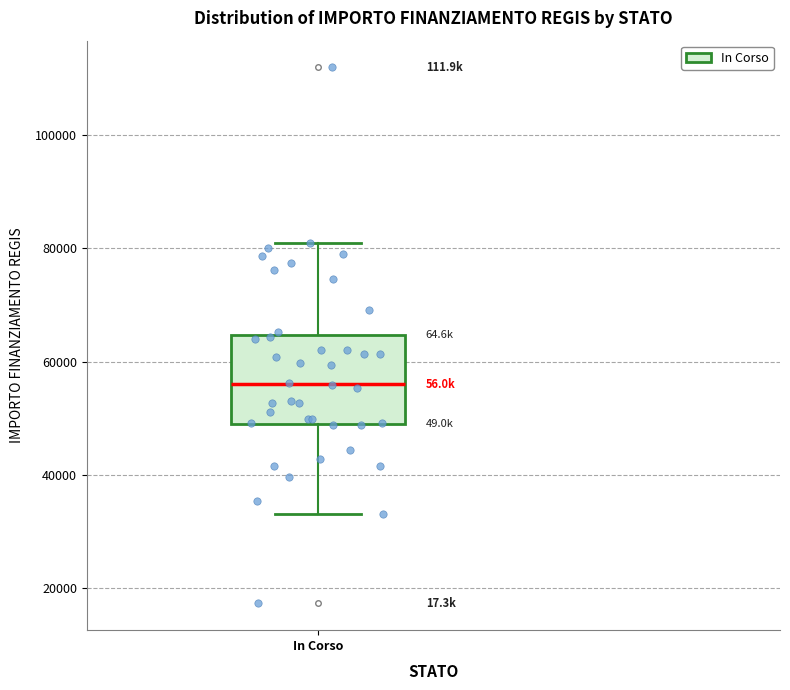

Transcribe this box plot: give where the median line is, the range the box spans, and where the two whiskers end, as read against the y-axis. The values are not printed on the chart, so give them approximately, as read against the axis.

median 56000, box 50000 to 64000, whiskers 32000 to 80000